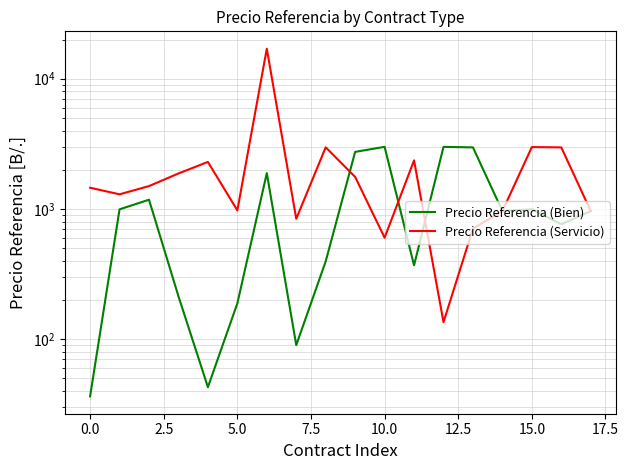

At how many categories does at least one series exceed 4037?

1